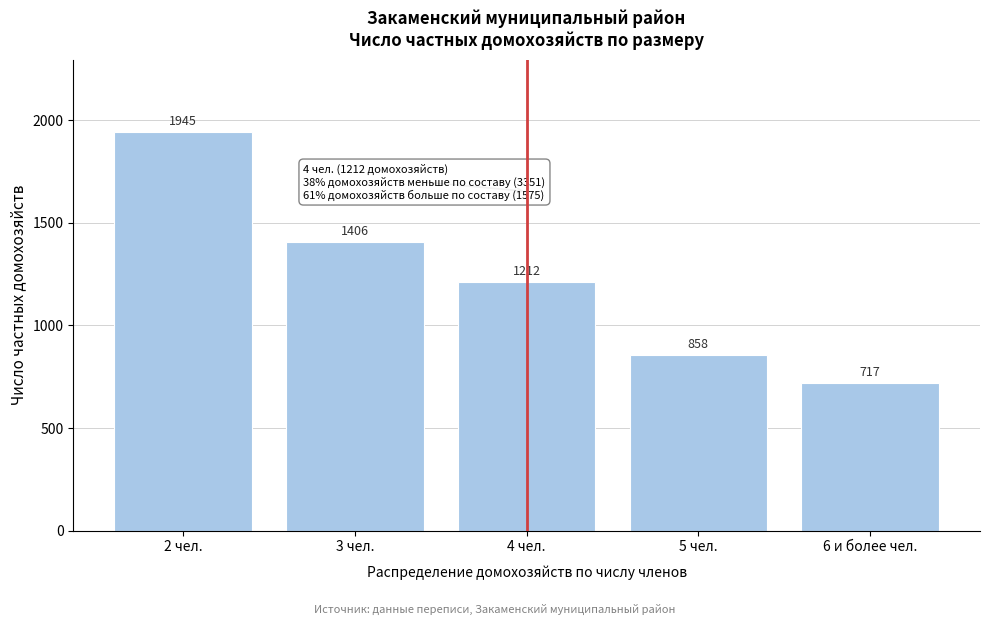

Reading left to right, what are all the values shown in this chart?

1945	1406	1212	858	717